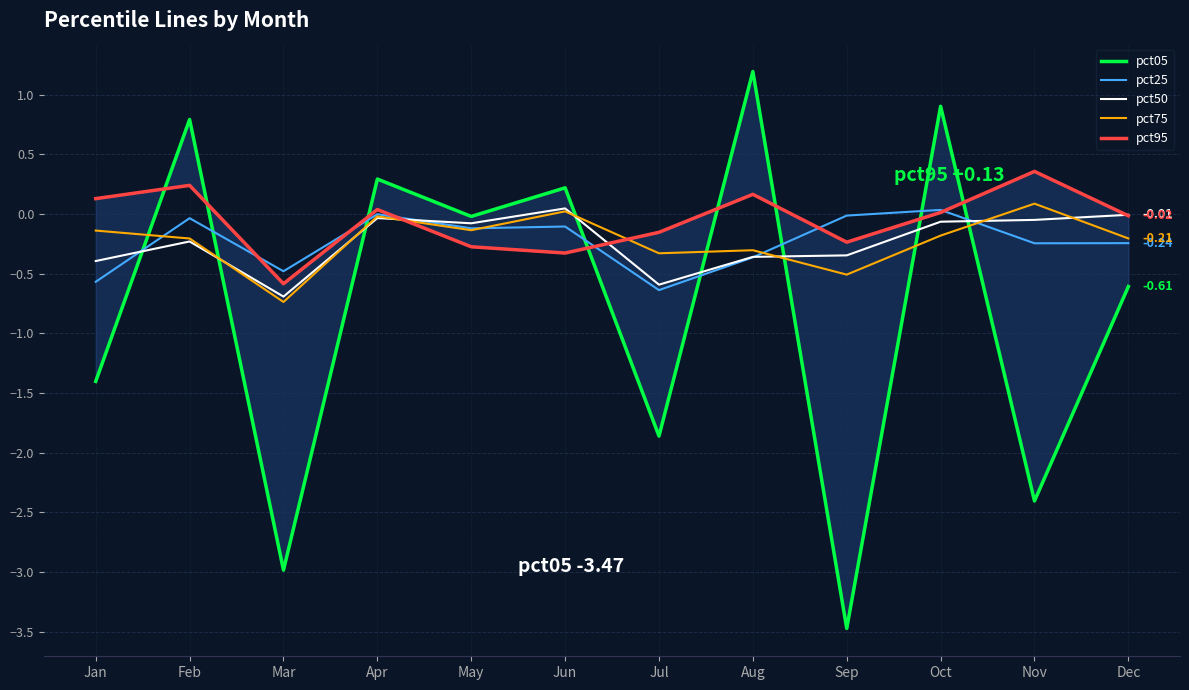

What value does the pct05 series have at Oct?

0.9